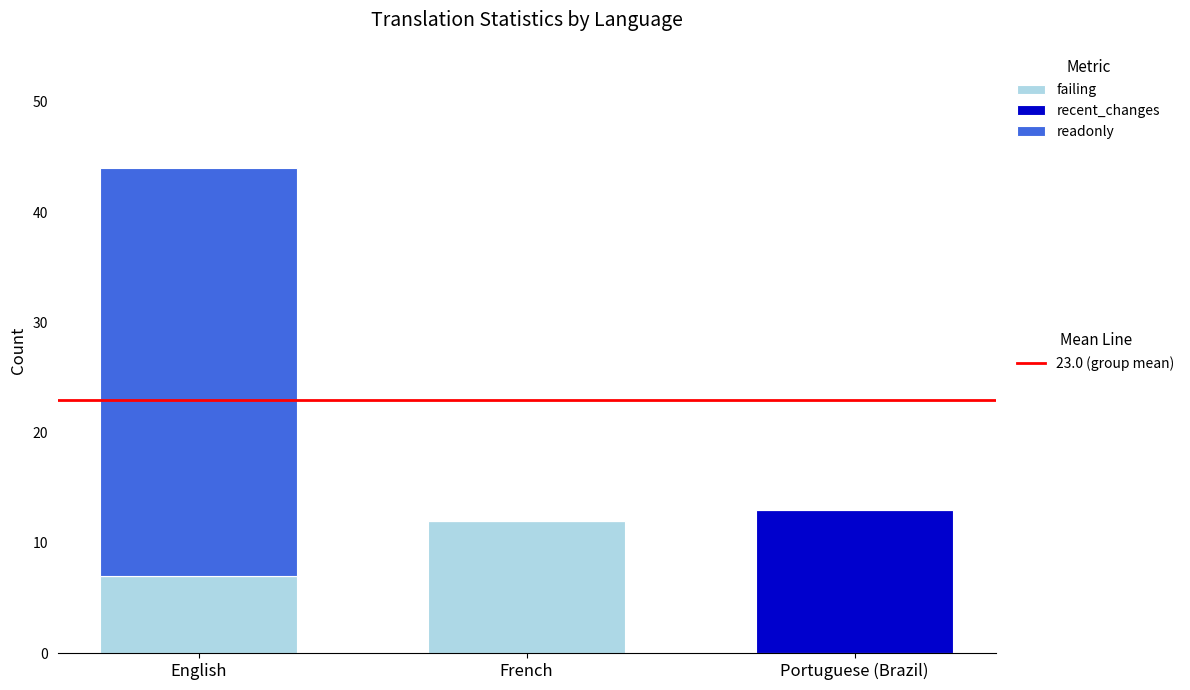

How many distinct data groups are displayed?

3